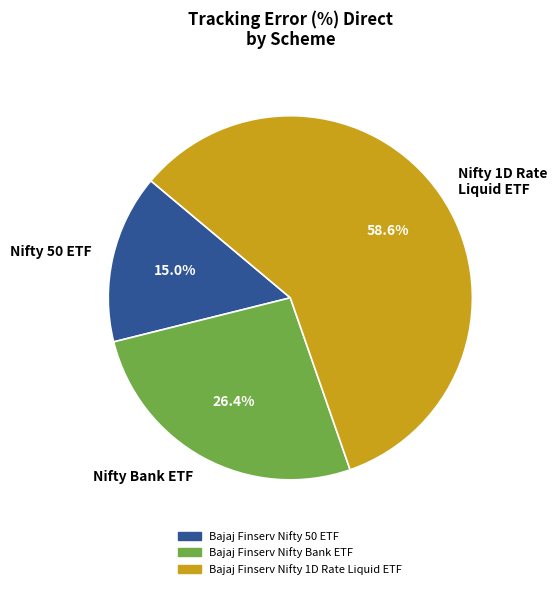

Which has a higher value, Nifty 1D Rate Liquid ETF or Nifty 50 ETF?

Nifty 1D Rate Liquid ETF